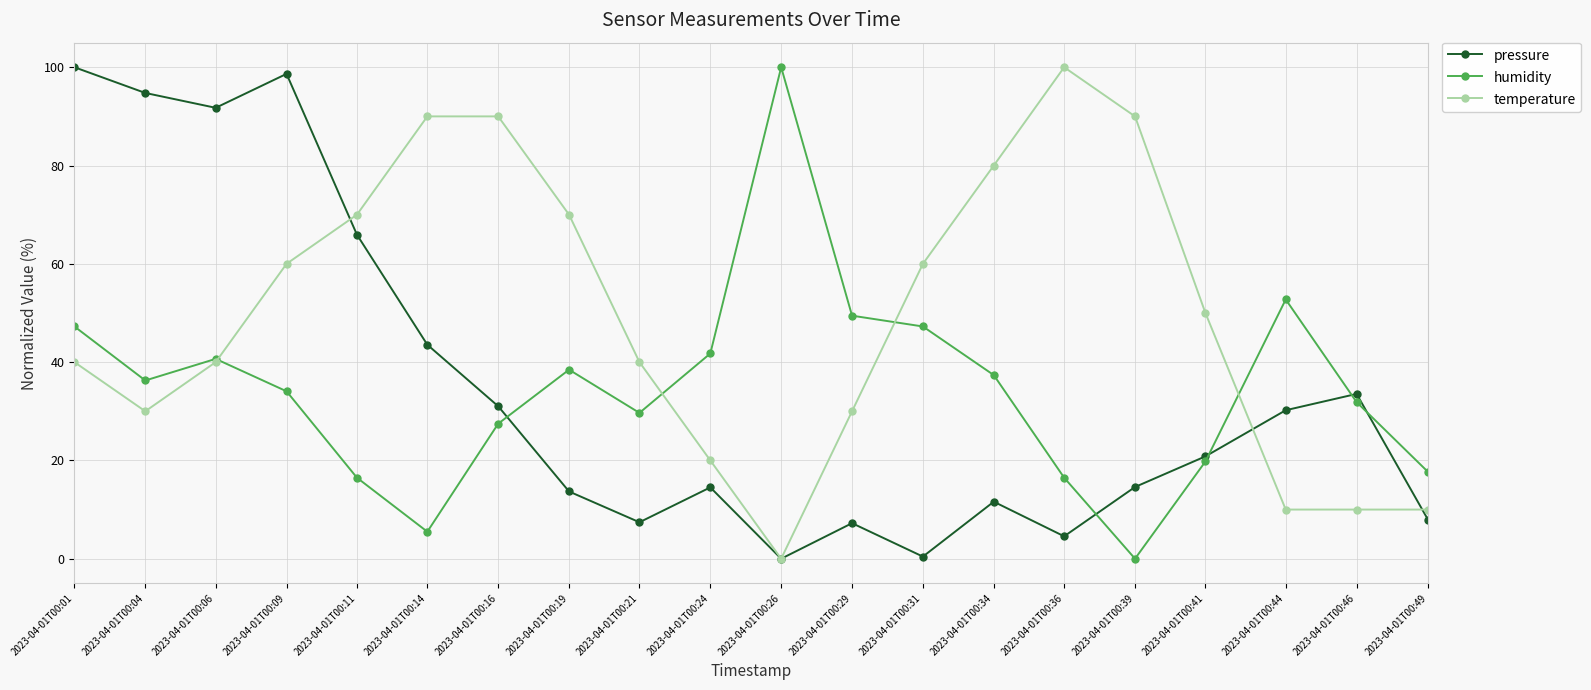

Where is pressure nearest to the value 50?

2023-04-01T00:14